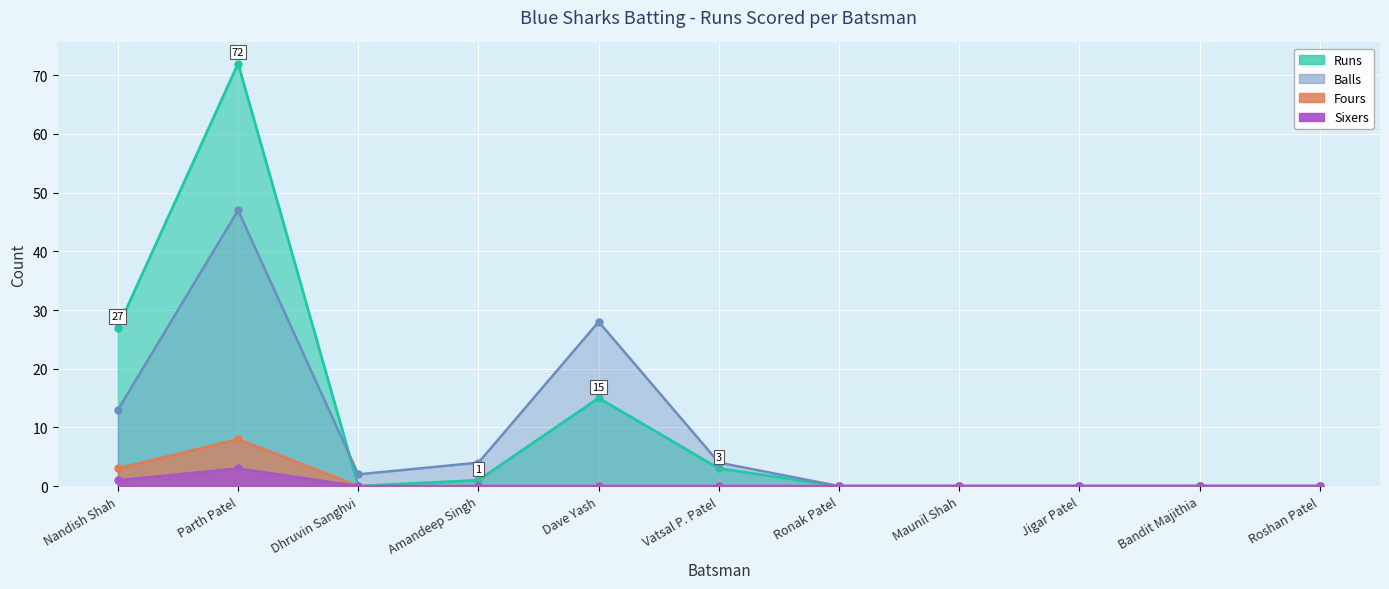

The value of Sixers at Dhruvin Sanghvi is 2. True or false?

False